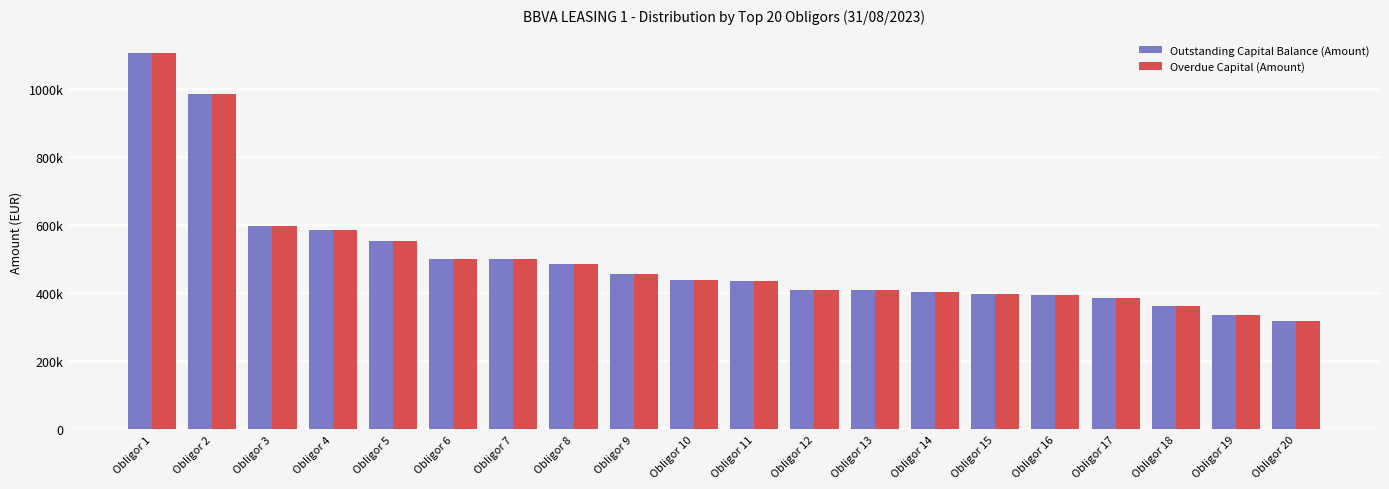

What is the sum of all Outstanding Capital Balance (Amount) values?

10048262.6